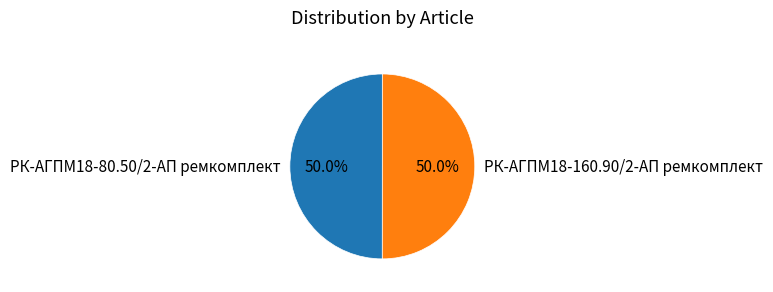

How many segments does this pie chart have?

2